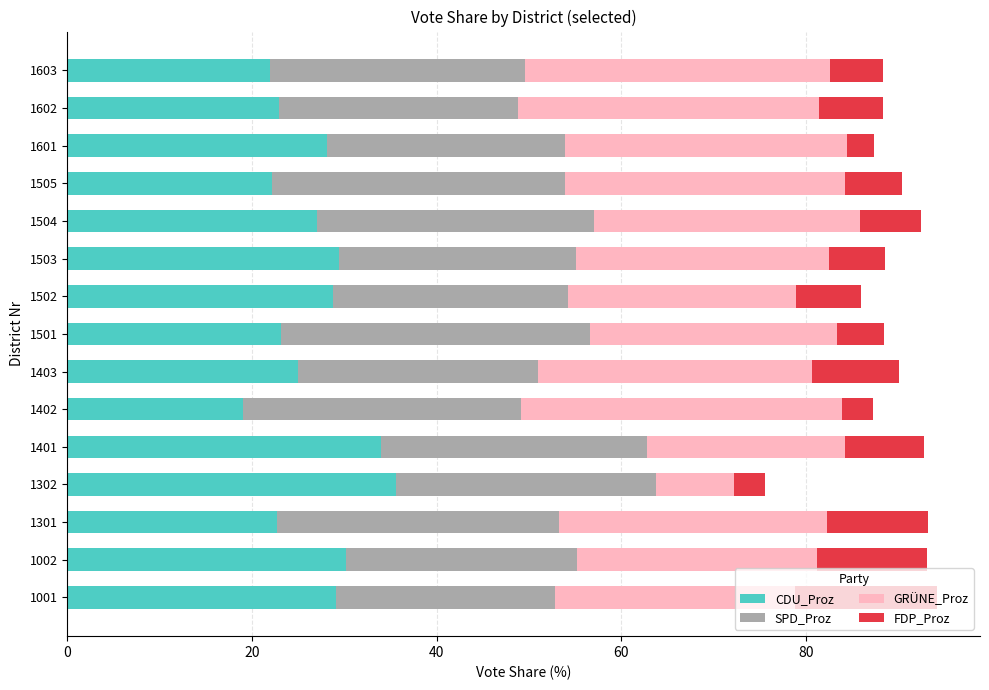

What is the lowest value of the CDU_Proz series?

19.1